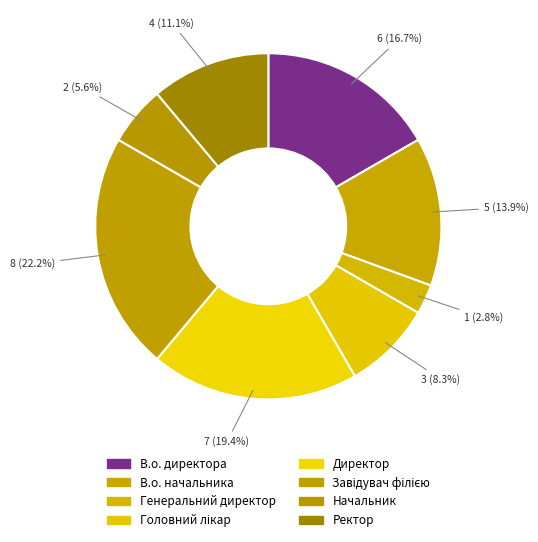

Is the sum of В.о. директора and Начальник greater than half?

No